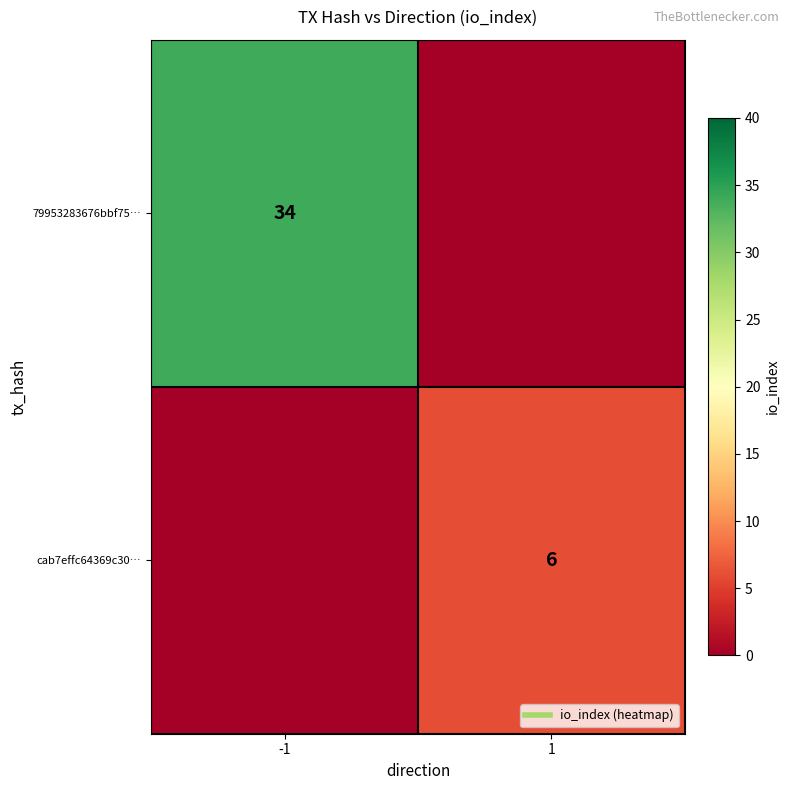

Rank the series by their maximum value, from lowest to highest.

cab7effc64369c30…, 79953283676bbf75…